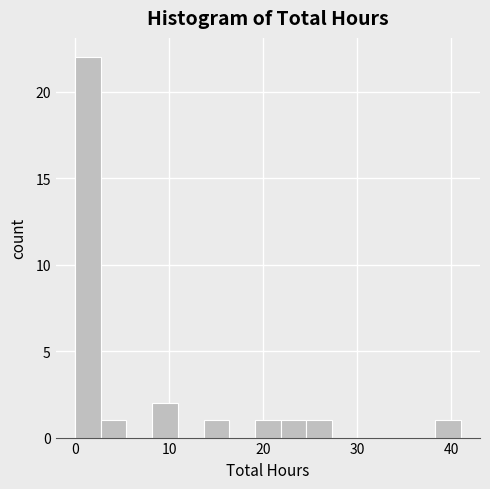

Read against the x-axis, roughly where is the centre of the tallest bar?

1